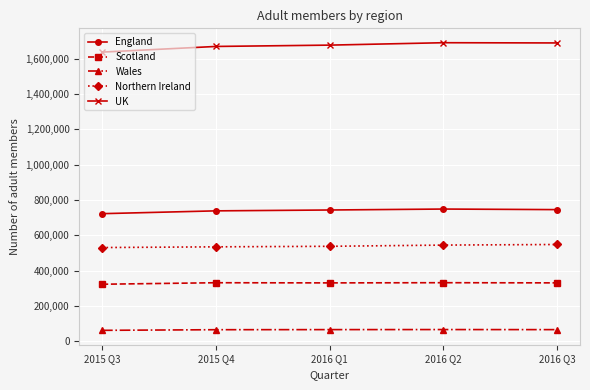

What is the label of the 1st point from the left?

2015 Q3